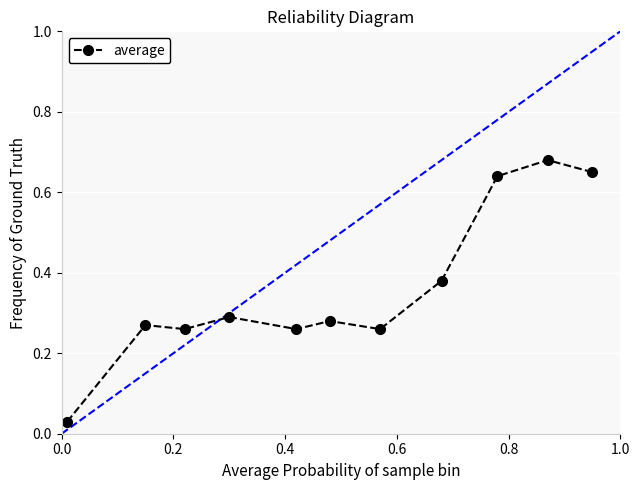

True or false: the data has more than 1 interior local peaks.

True